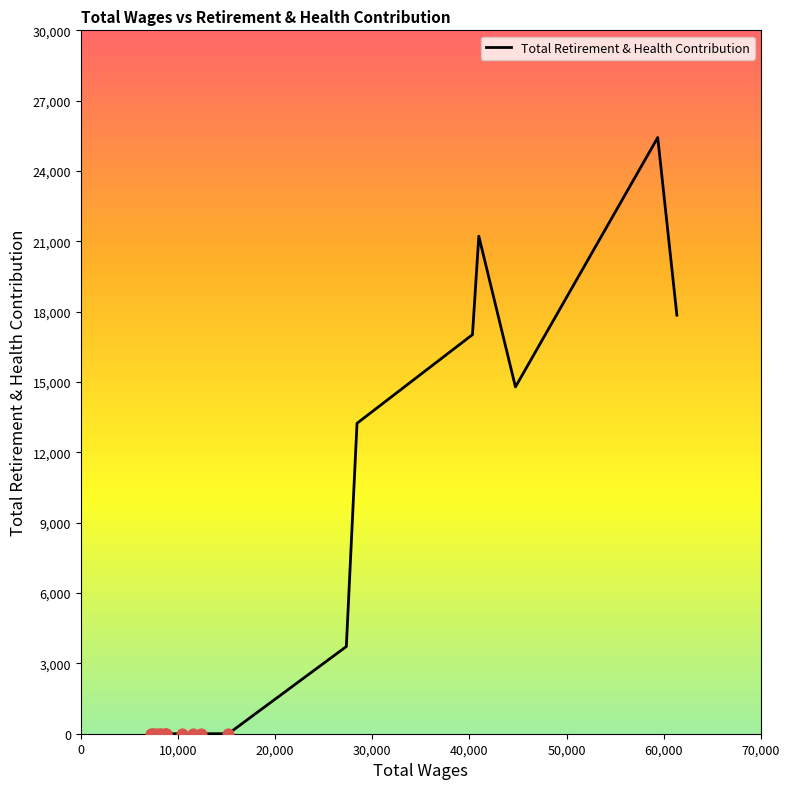

What is the greatest value displayed?

25427